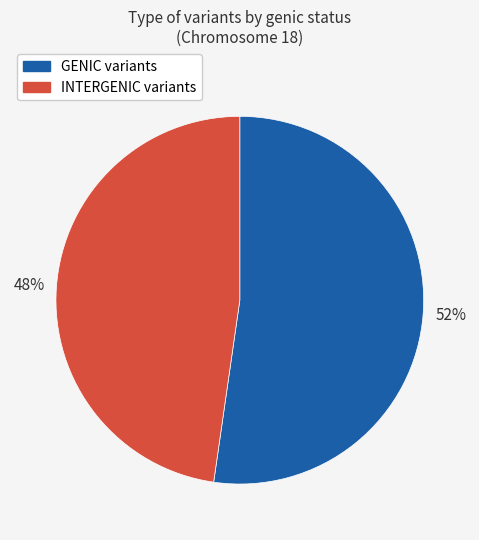

Do INTERGENIC and GENIC together represent more than half of the pie?

Yes